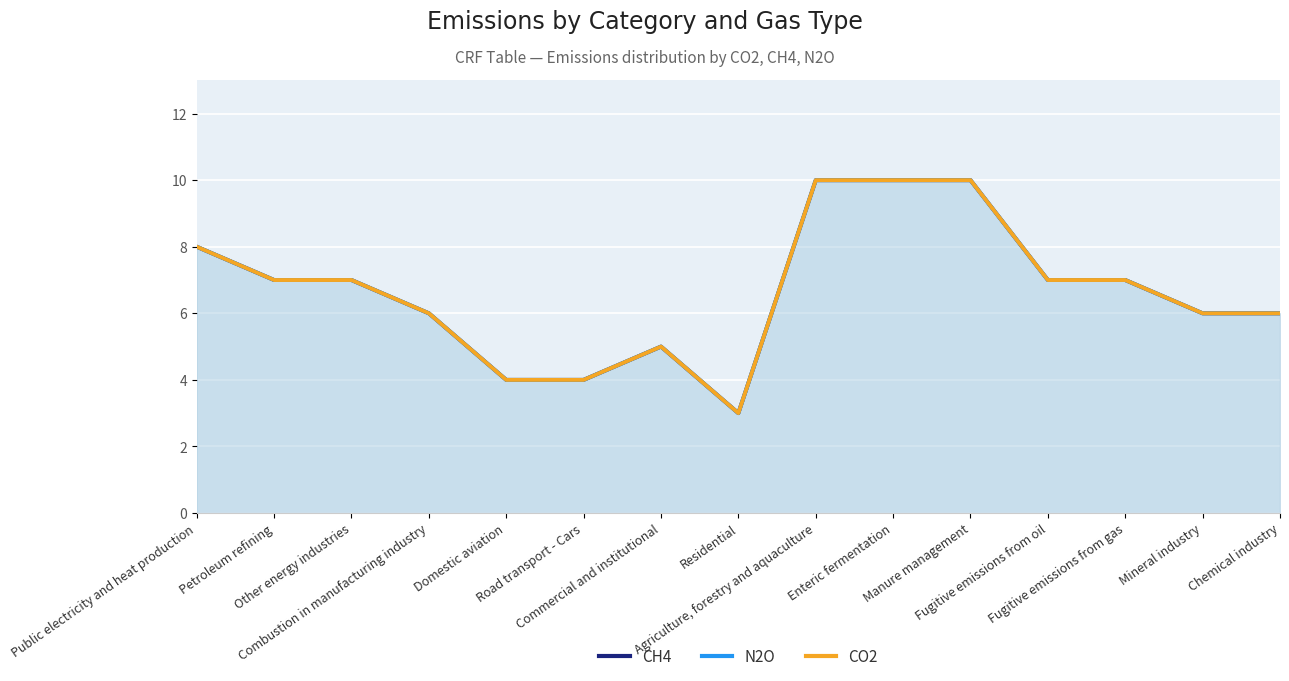

In CO2, how many points are lower than both neighbors (excluding endpoints)?

1